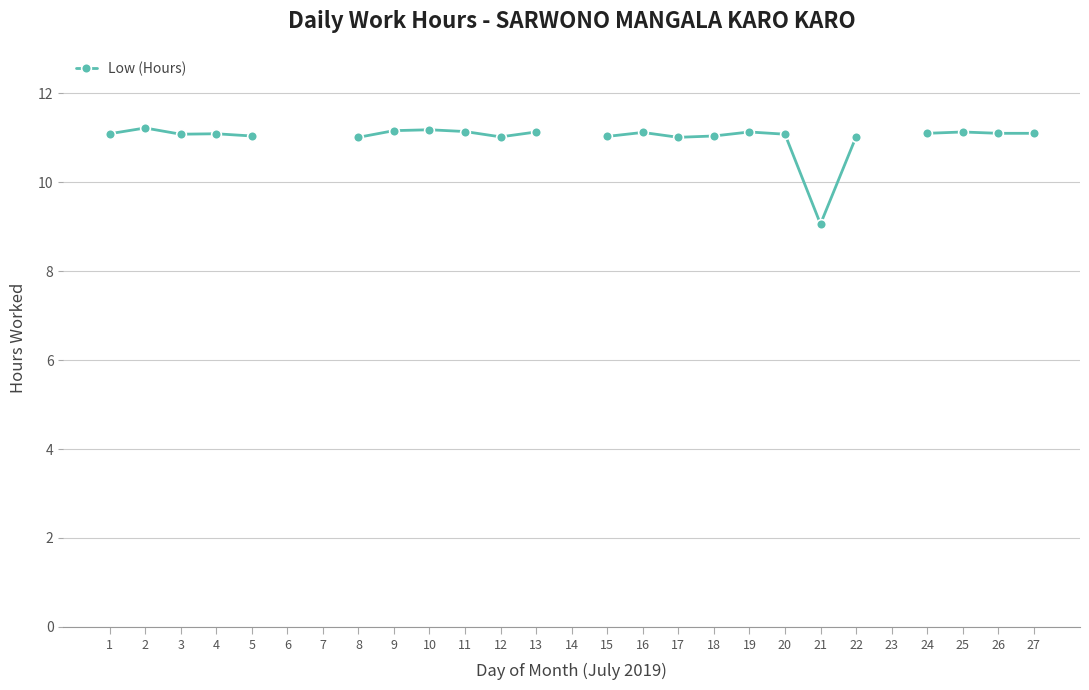

What is the smallest value displayed?

9.1